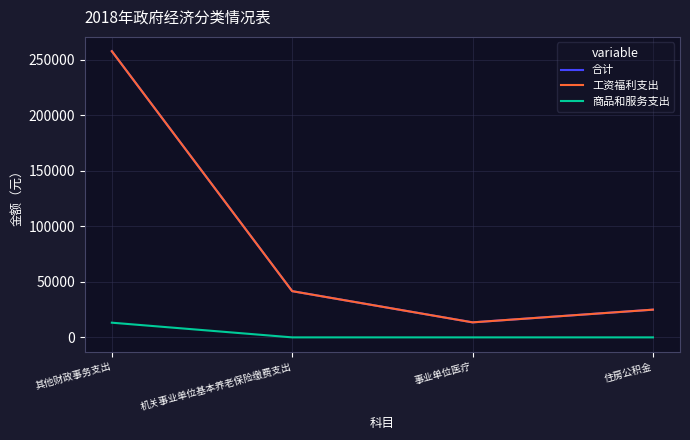

What is the difference between the highest and lowest values at 事业单位医疗?

13528.3